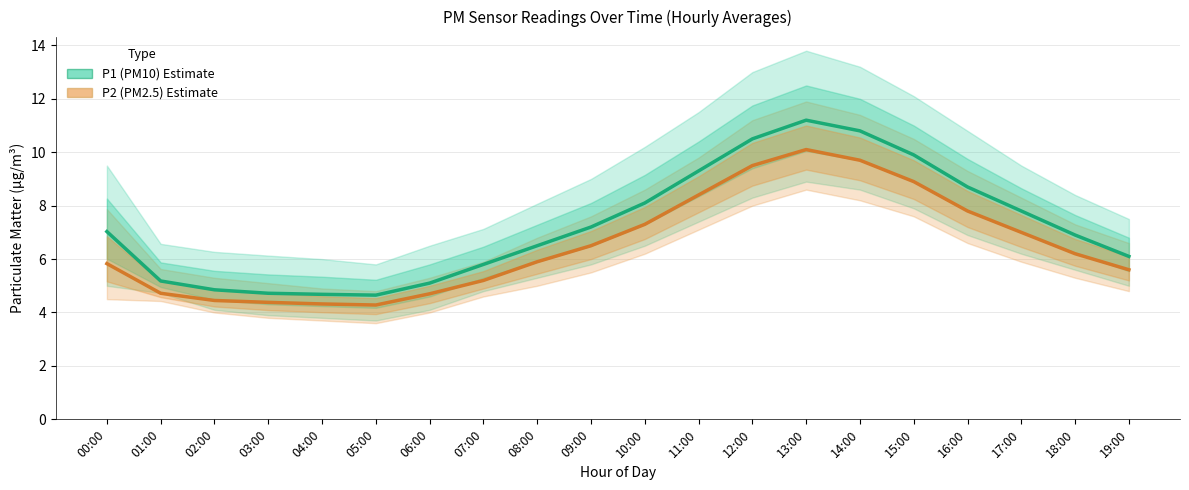

Which series has the largest range (max minus min)?

P1 (PM10)